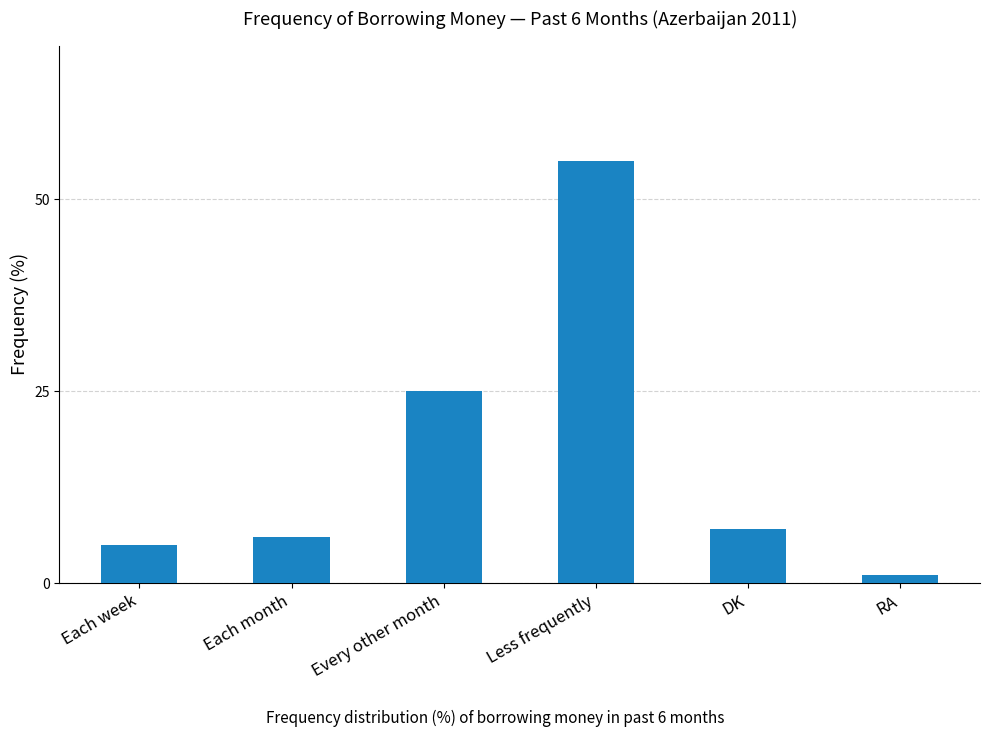

What is the difference between the values at DK and RA?

6